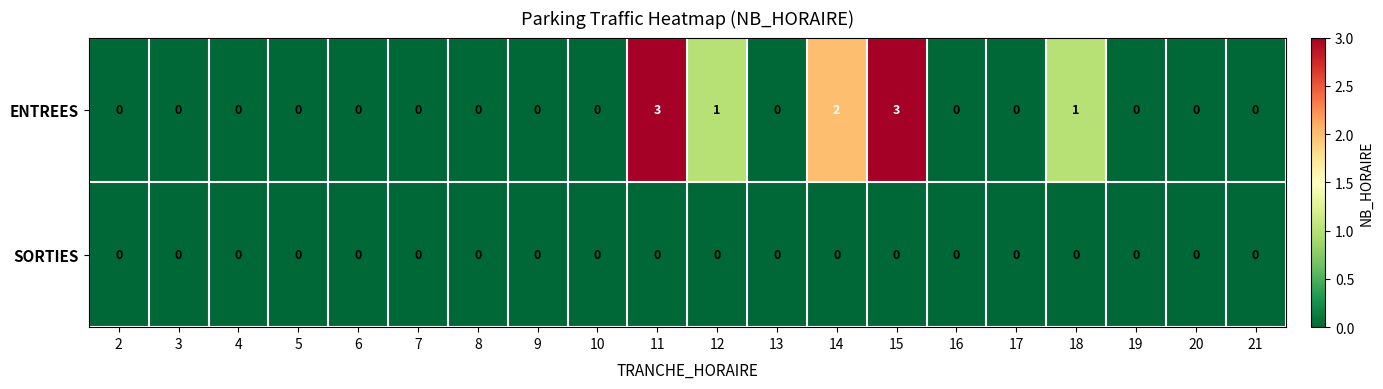

Count the number of data series in this chart.

2